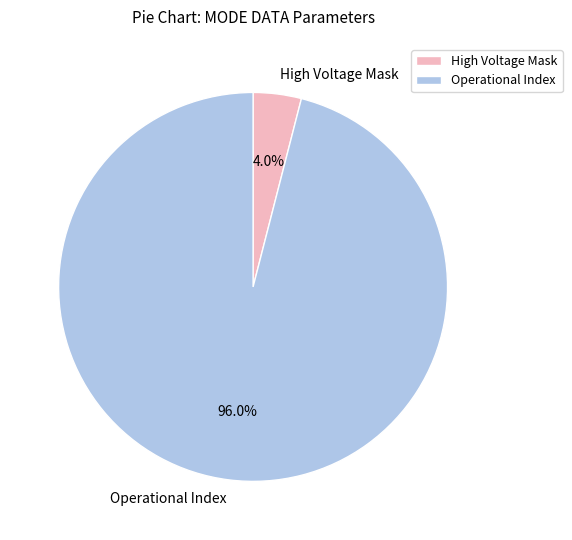

Is it true that High Voltage Mask is 4% of the pie?

True